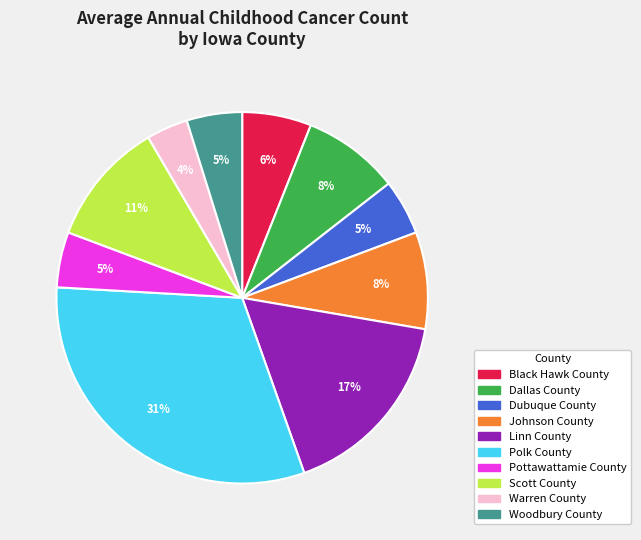

Is it true that Johnson County is 15% of the pie?

False